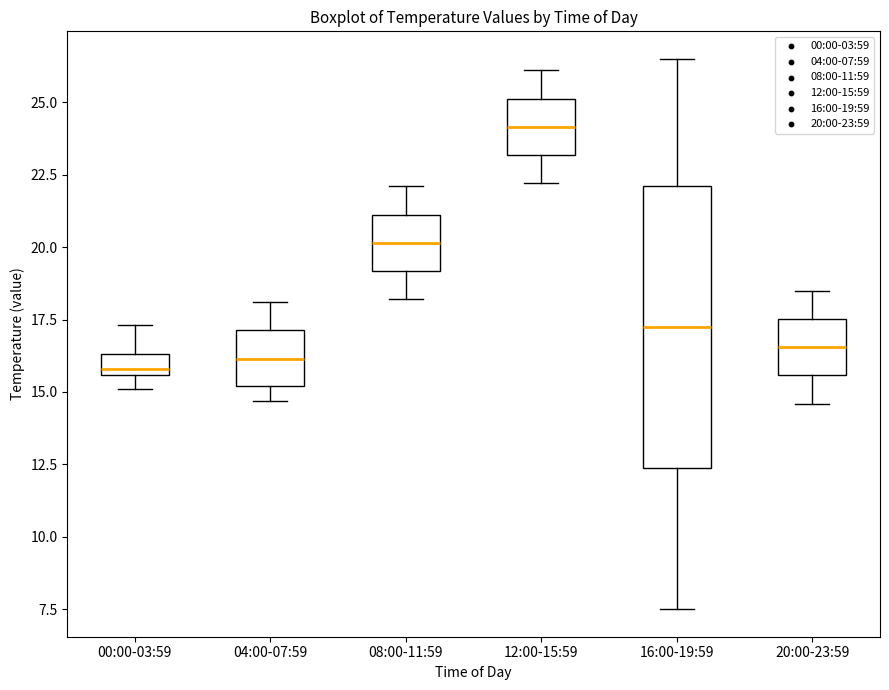

Which box is the tallest, from its lower edge to its upper edge?

16:00-19:59